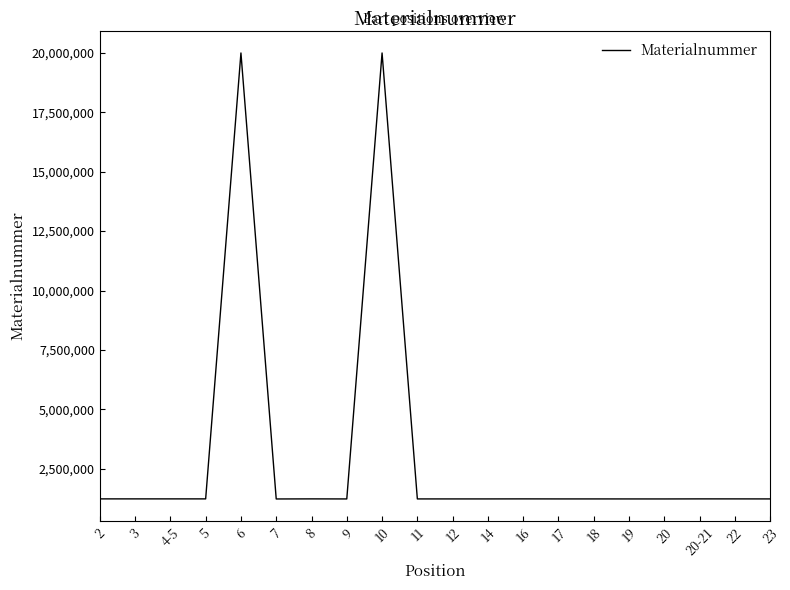

The value at 12 is 2069258. True or false?

False